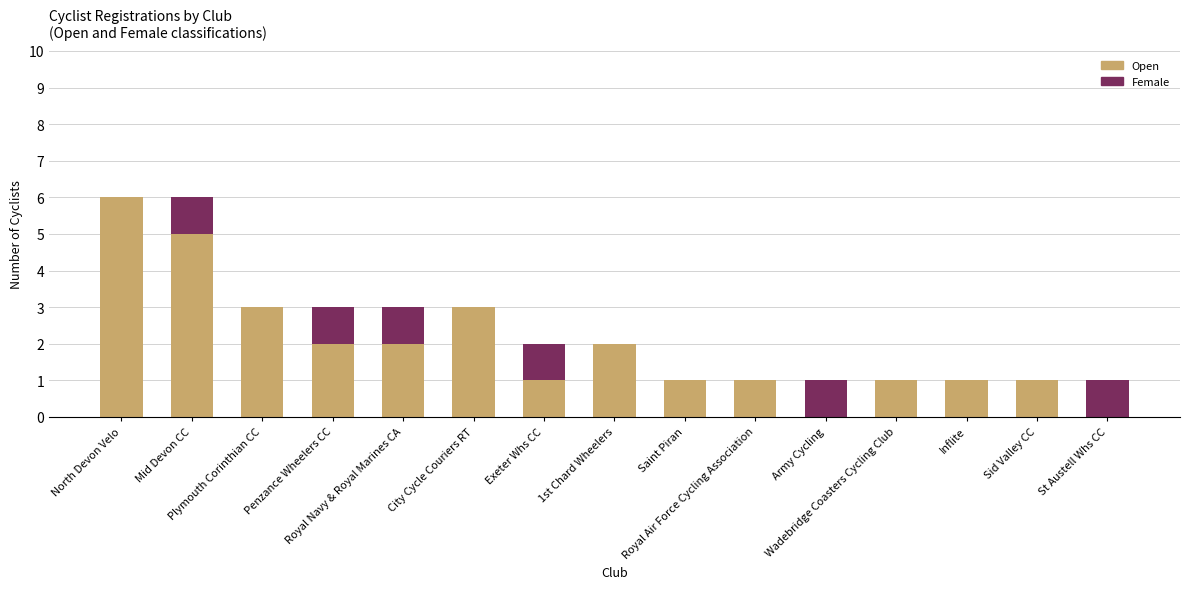

What is the maximum value for Open?

6